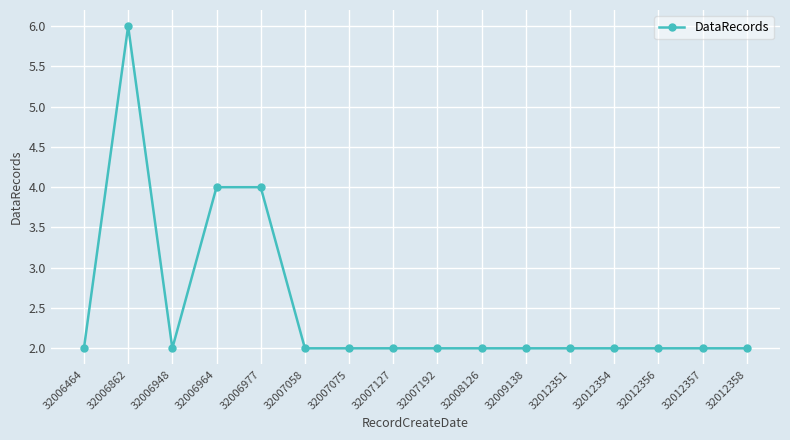

How many values are between 2 and 3?

13